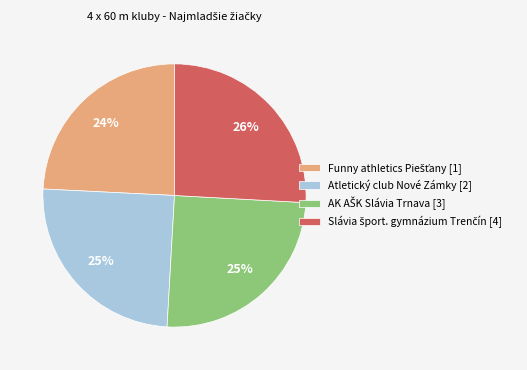

To the nearest percent, what portion does Atletický club Nové Zámky [2] represent?

25%